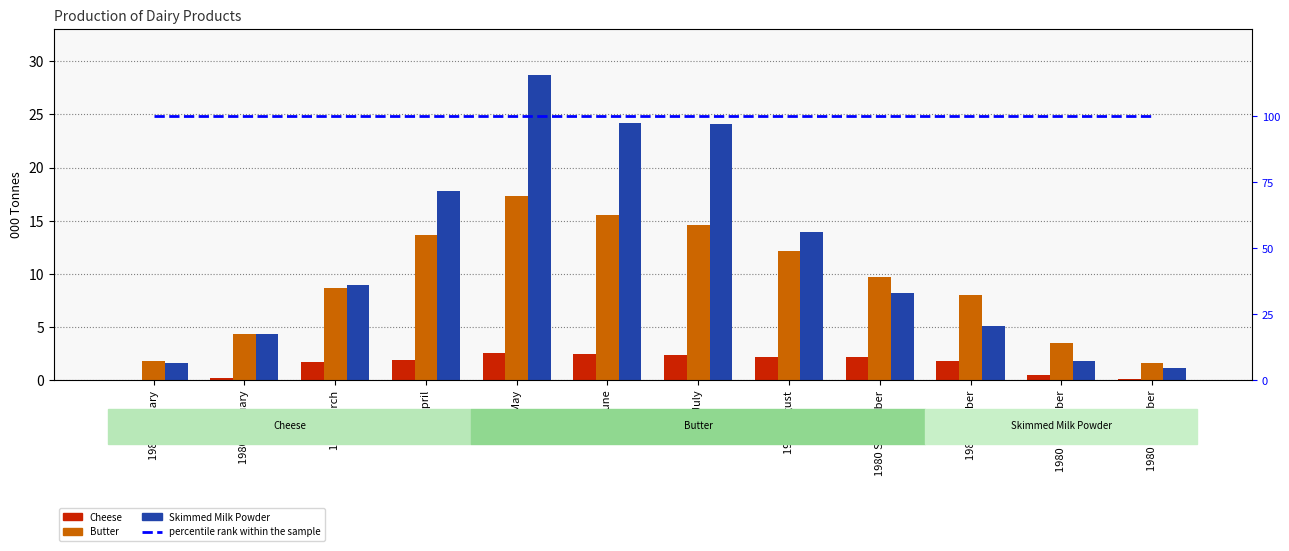

How many values in the Cheese series are below 1?

4